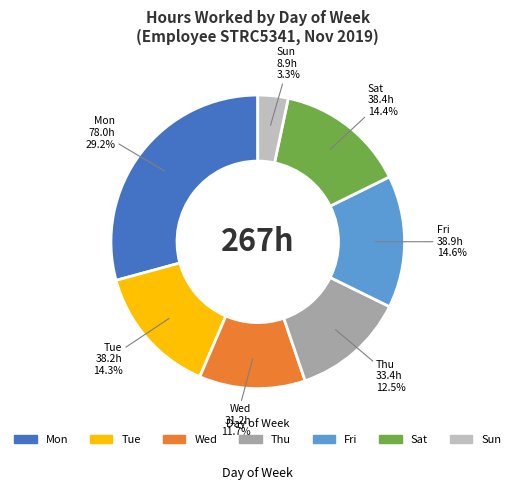

To the nearest percent, what is the combined percentage of Mon and Fri?

44%